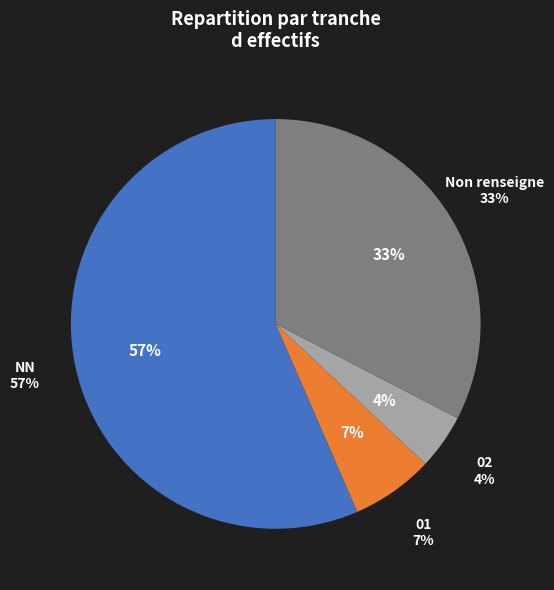

What percentage do NN and  together represent?

89.1%